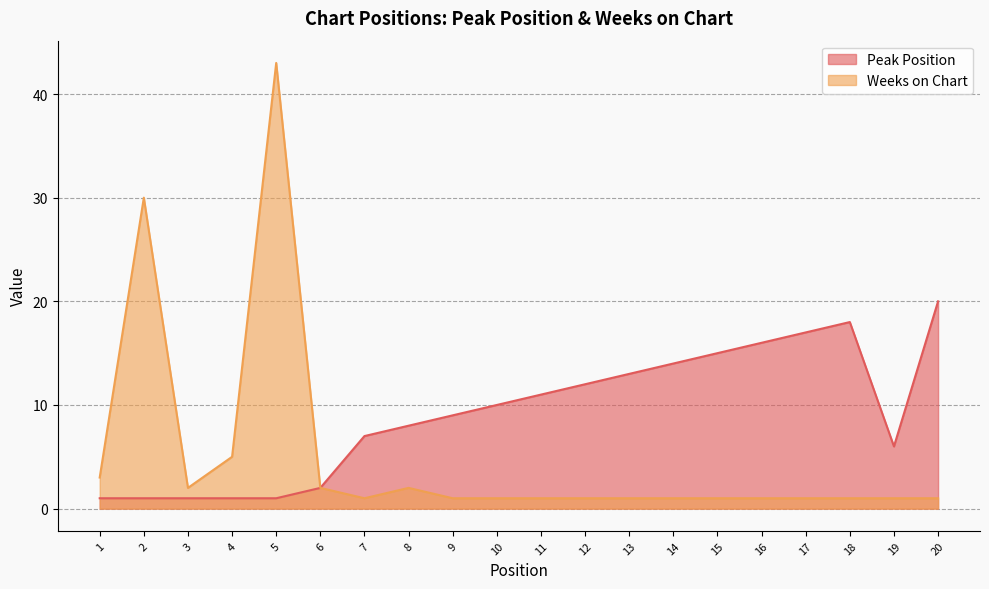

Between 2 and 17, which series saw the biggest shift?

Weeks on Chart